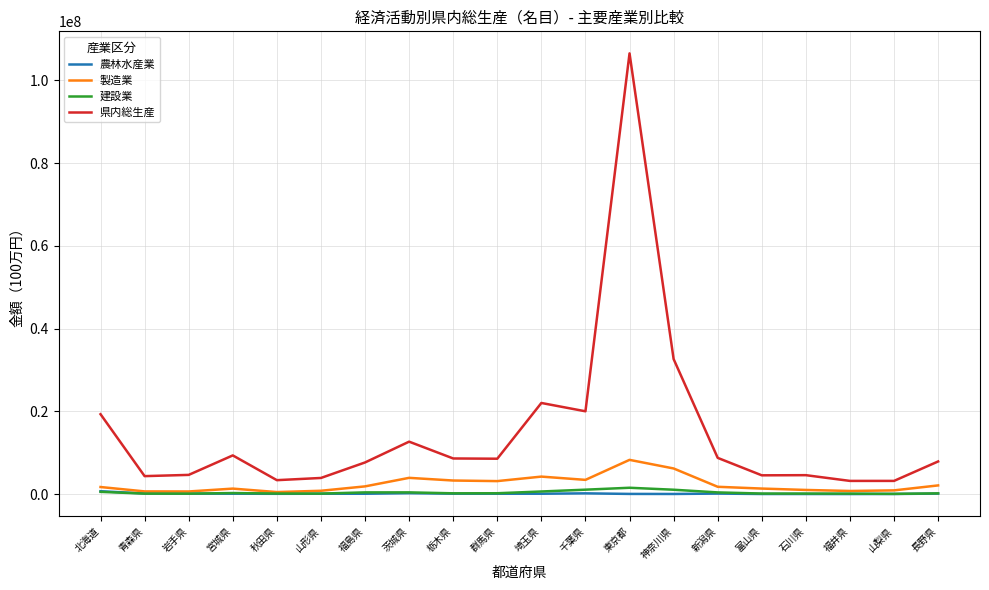

What position from the left is 北海道?

1